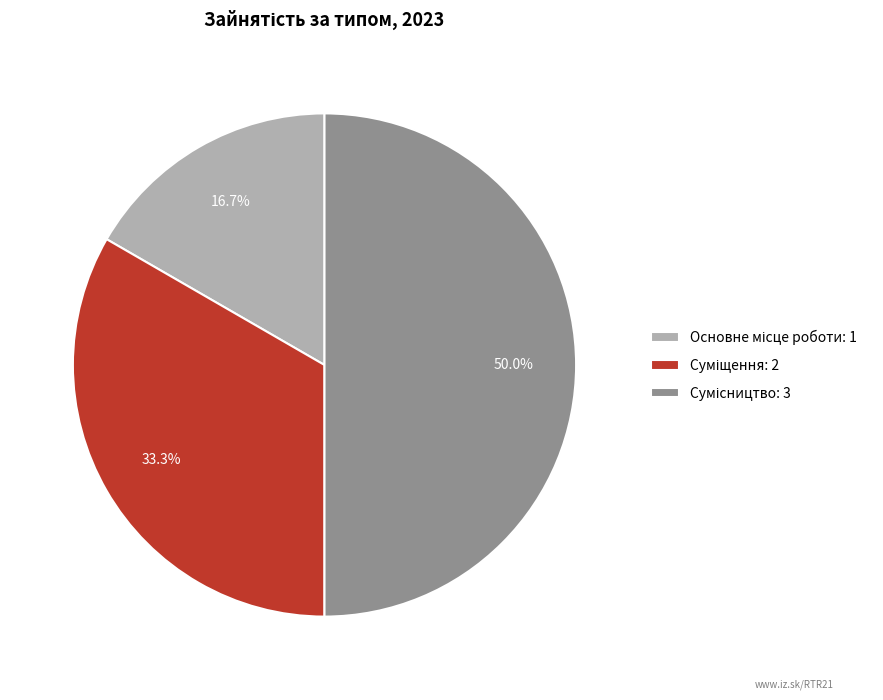

Which slice is the smallest?

Основне місце роботи